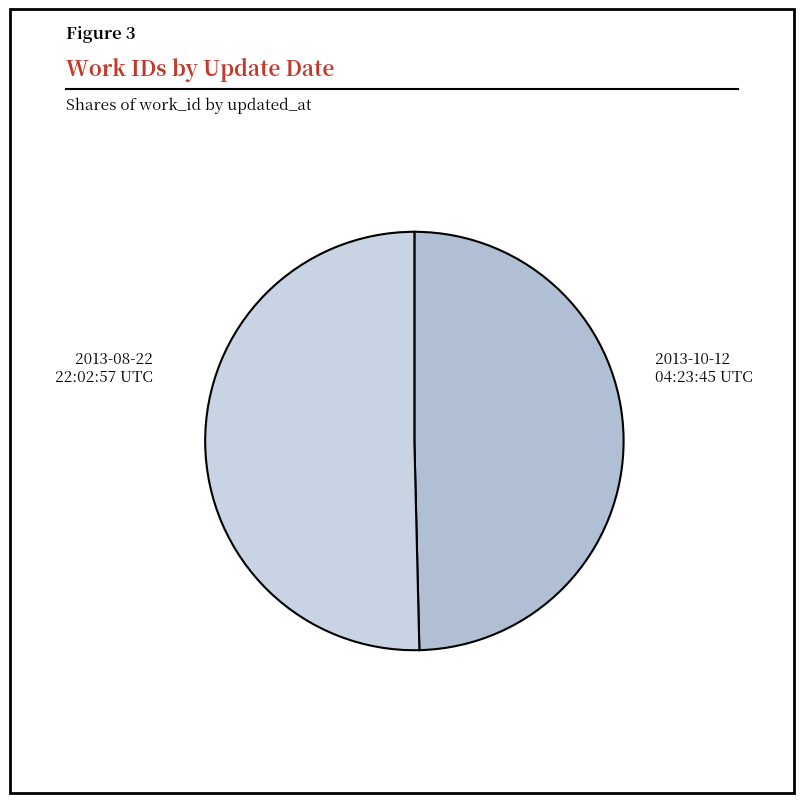

How many segments does this pie chart have?

2